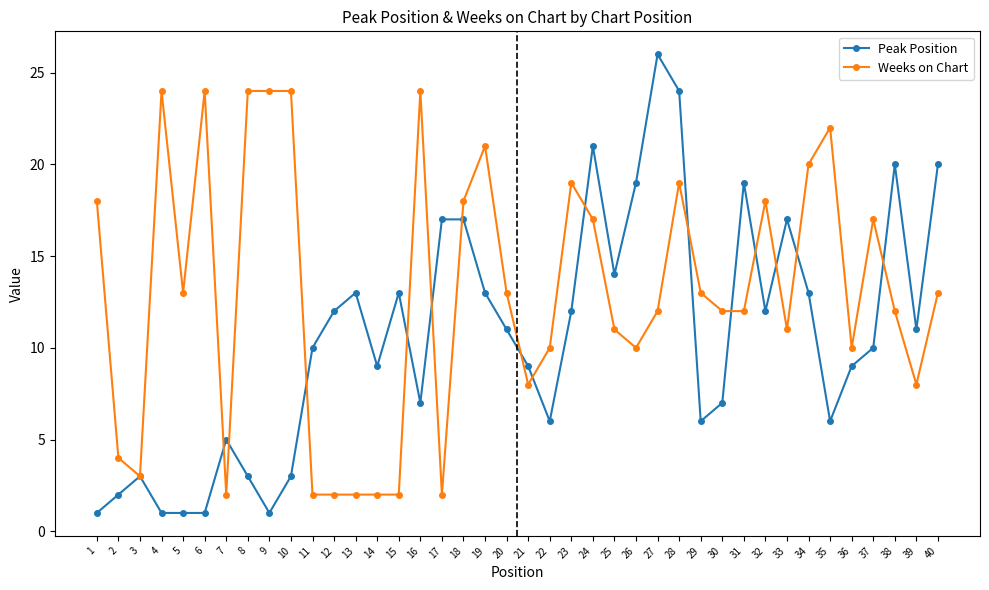

List the series in order of their overall mean, lowest first.

Peak Position, Weeks on Chart